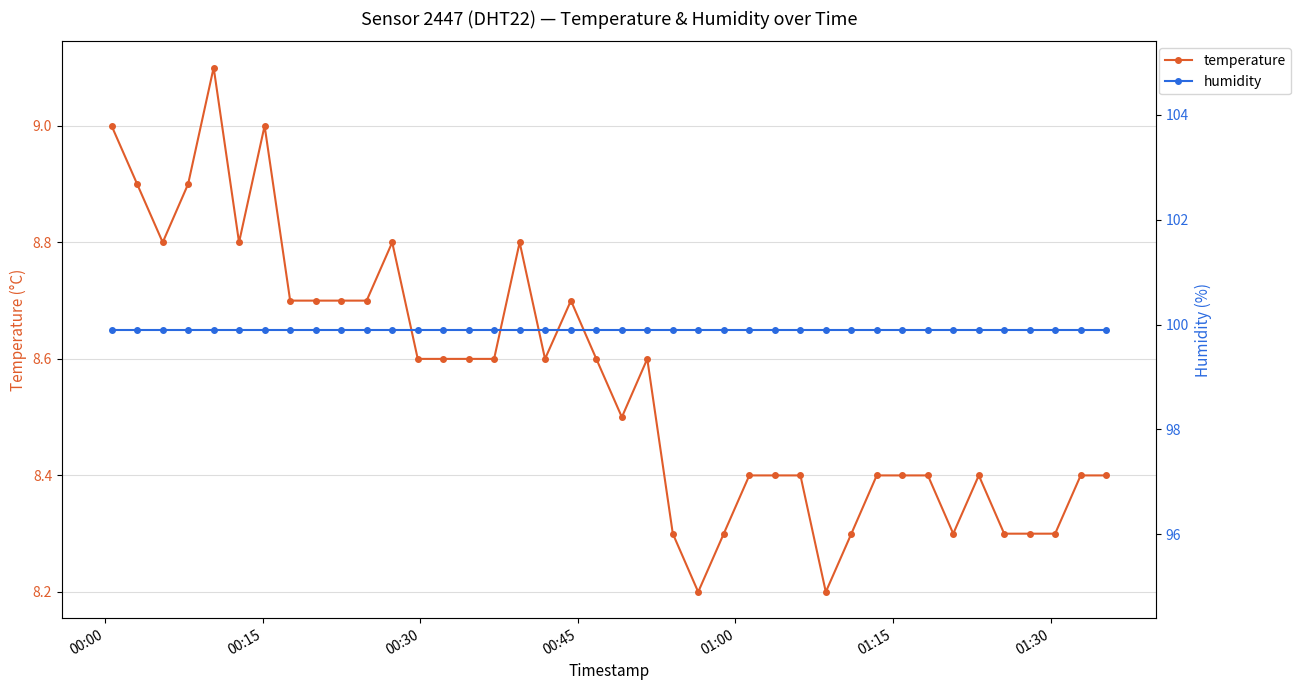

Does the chart have visible grid lines?

Yes